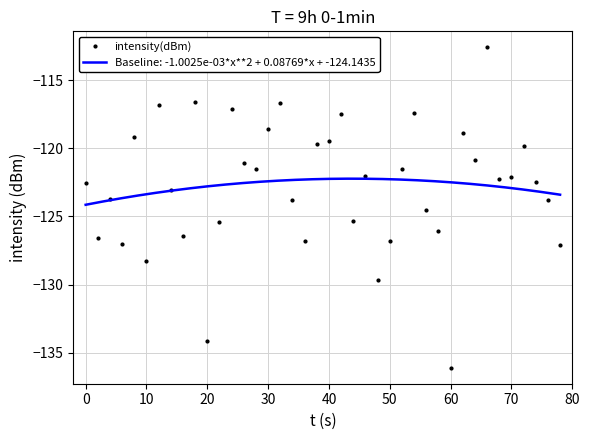

The value at 50 is -199.2. True or false?

False